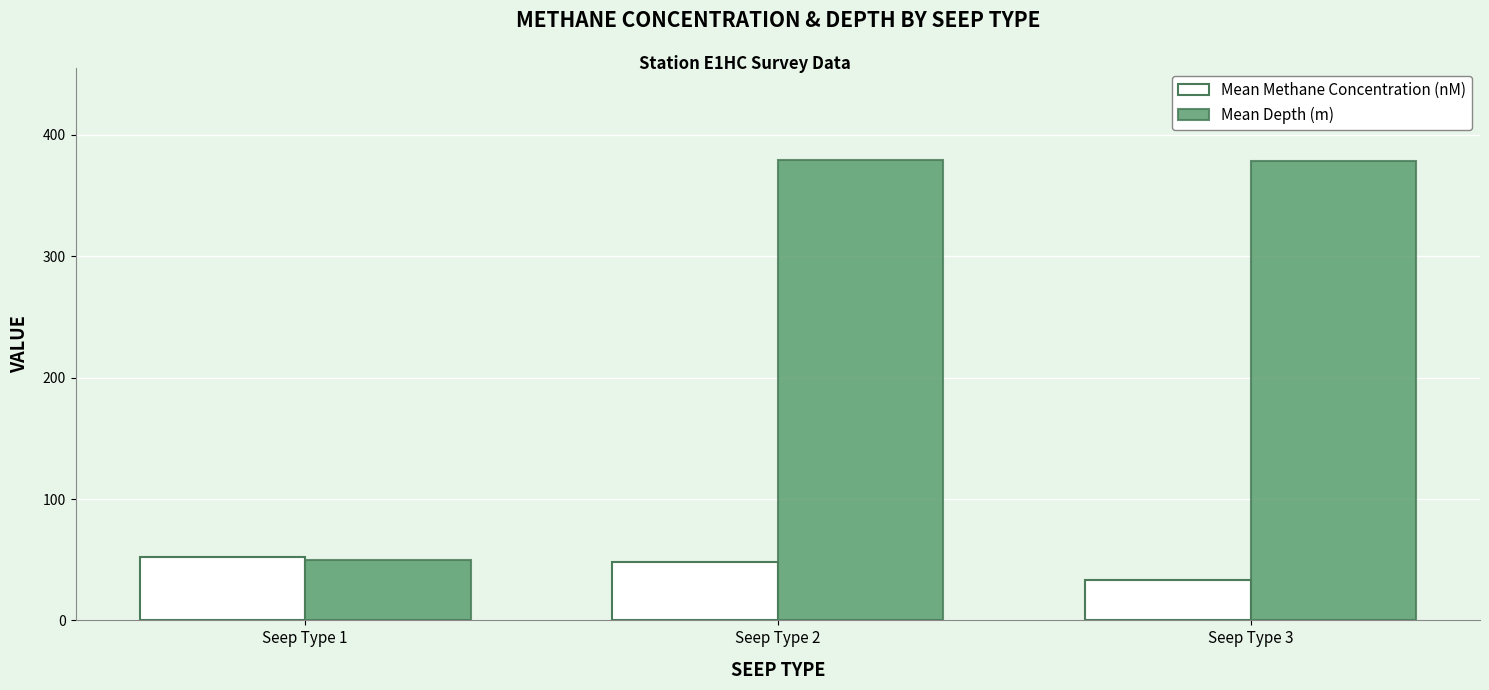

Does the chart contain stacked bars?

No